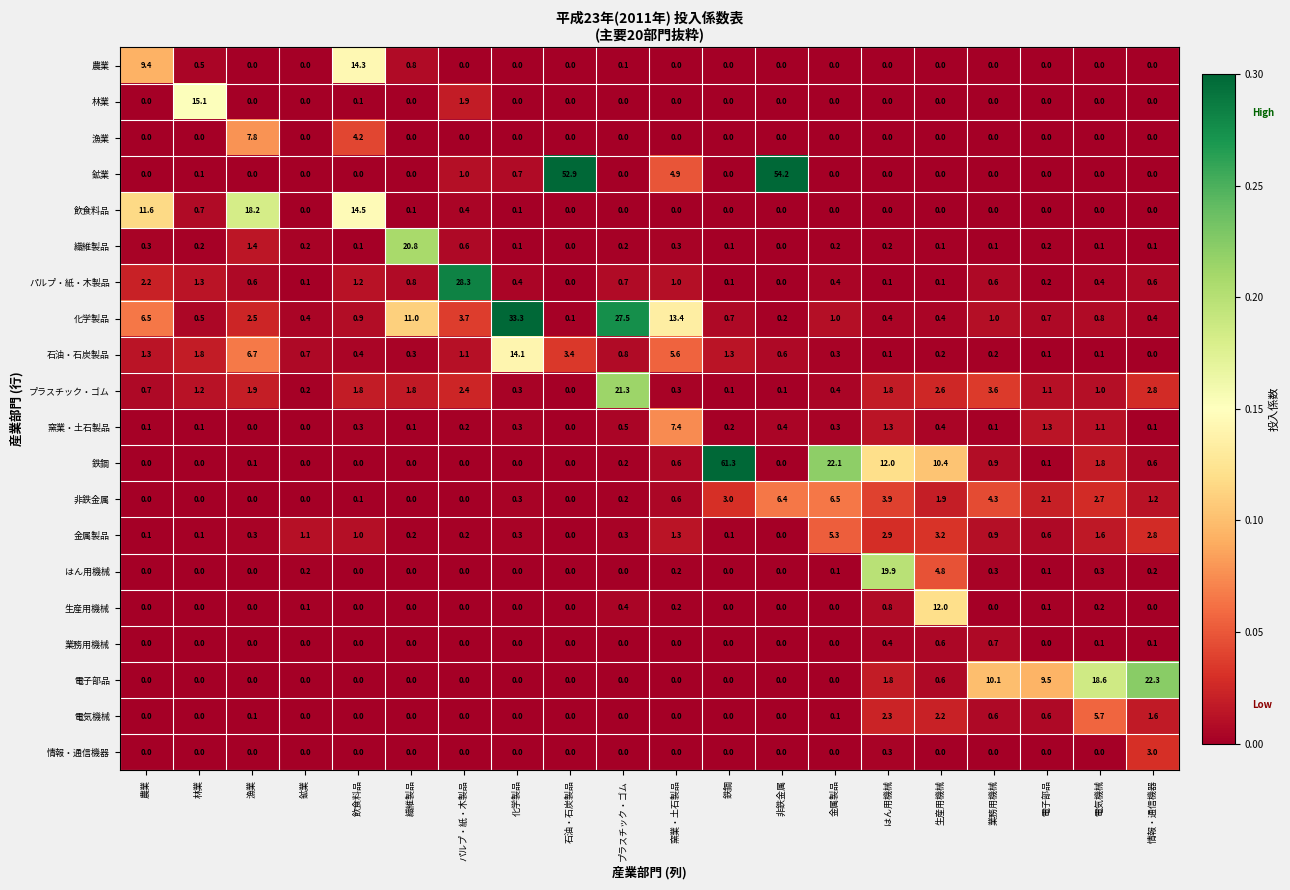

List the series in order of their peak value, lowest first.

業務用機械, 情報・通信機器, 金属製品, 電気機械, 非鉄金属, 窯業・土石製品, 漁業, 生産用機械, 石油・石炭製品, 農業, 林業, 飲食料品, はん用機械, 繊維製品, プラスチック・ゴム, 電子部品, パルプ・紙・木製品, 化学製品, 鉱業, 鉄鋼